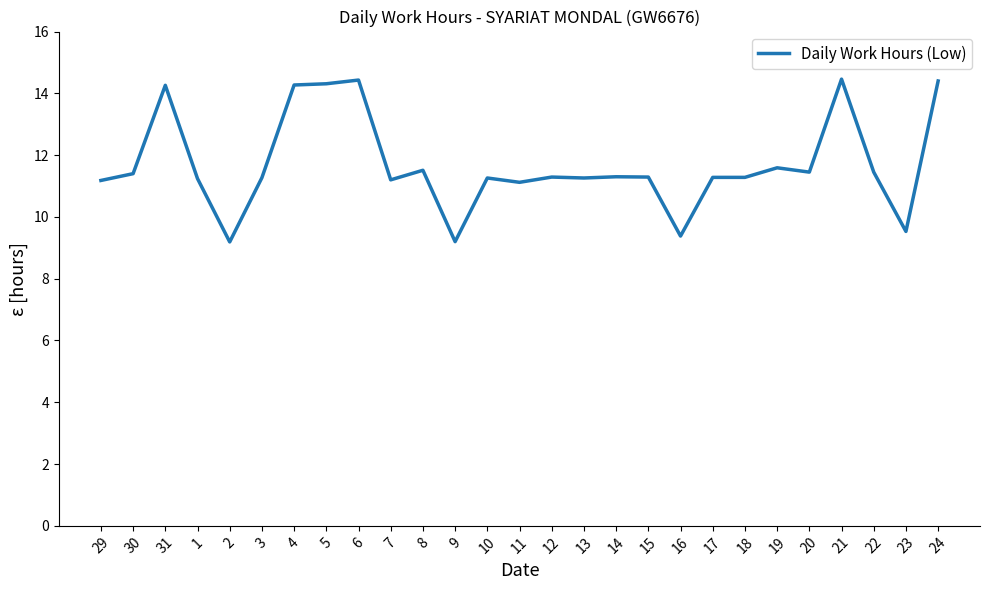

Approximately how many times larger is the value at 30 compared to 29?

1.0